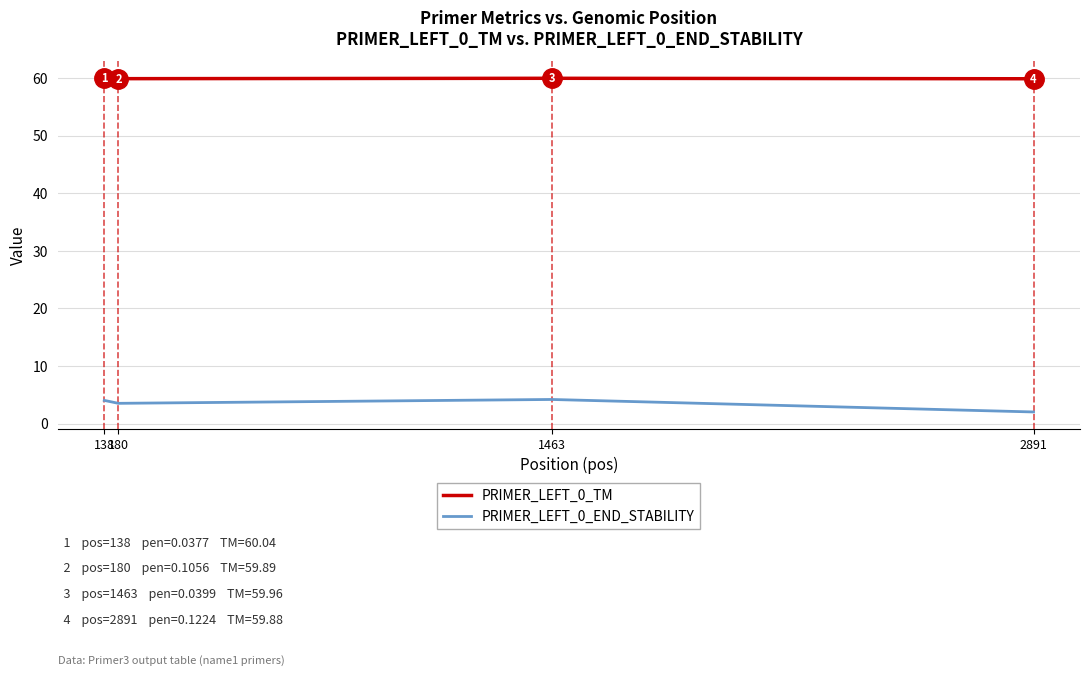

Is it true that PRIMER_LEFT_0_END_STABILITY equals 4.2 at 1463?

True